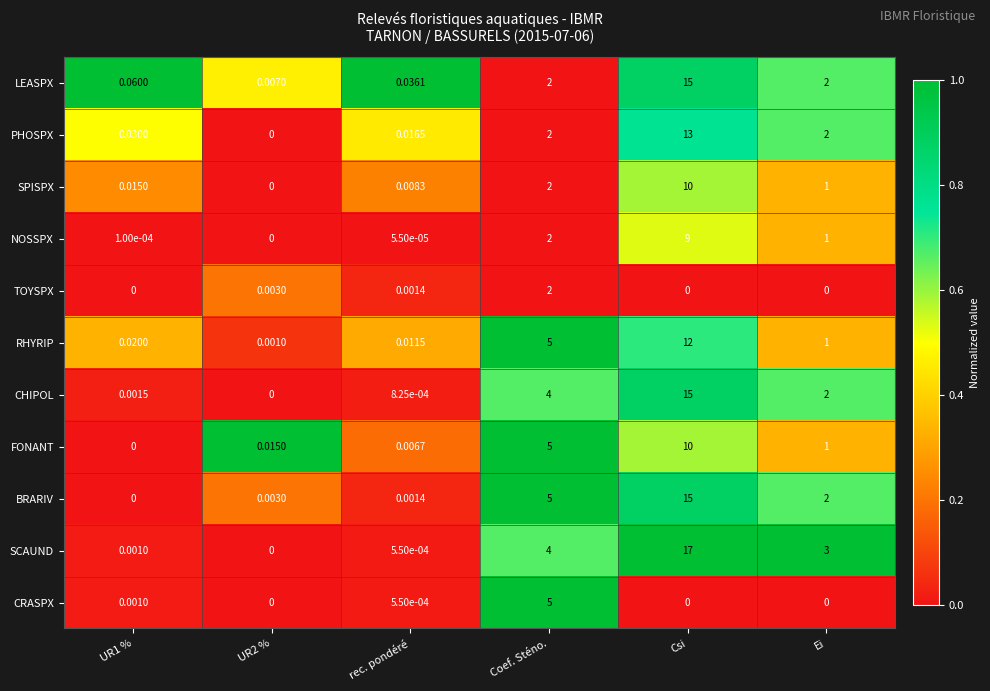

Which series has the largest total across all categories?

SCAUND